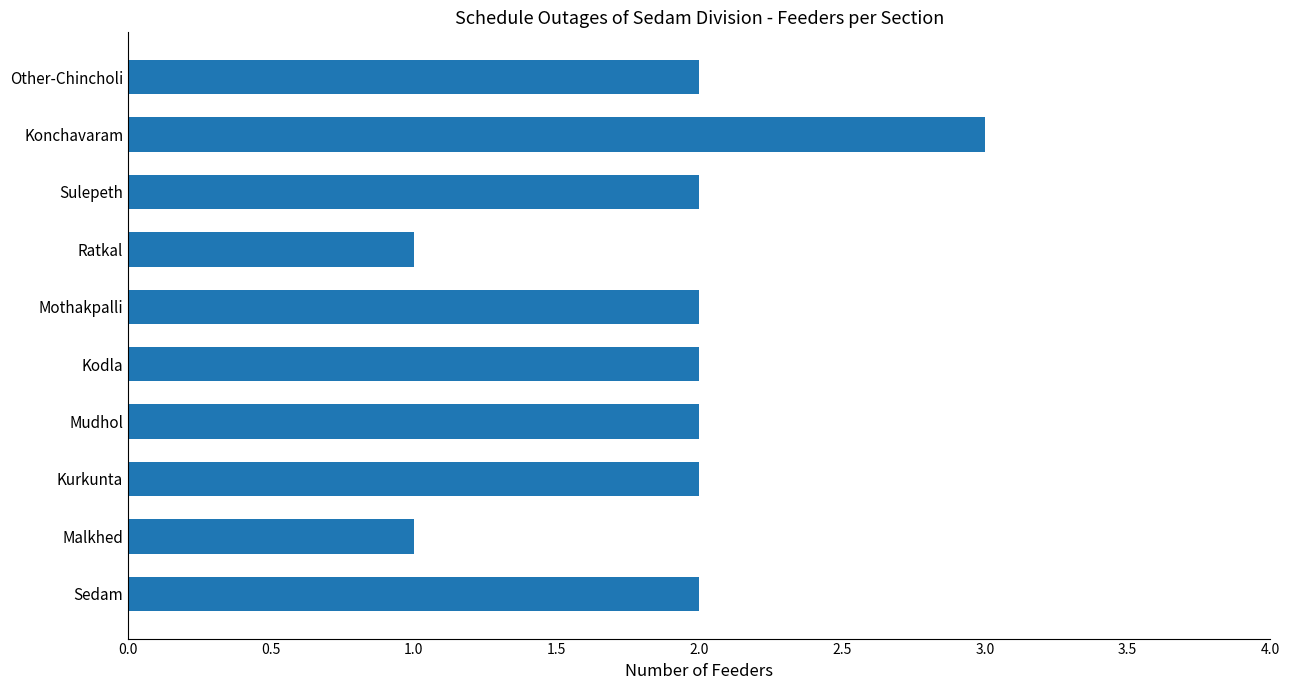

The chart shows a value of 2 at Other-Chincholi. True or false?

True